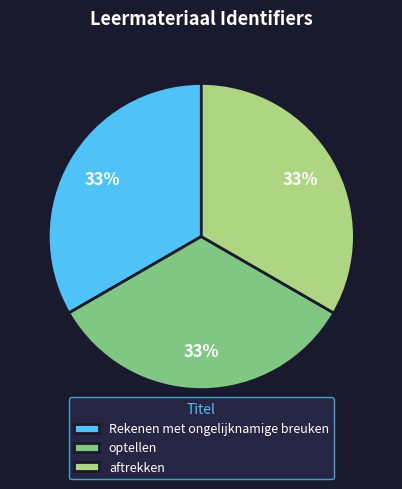

To the nearest percent, what is the combined percentage of optellen and aftrekken?

67%